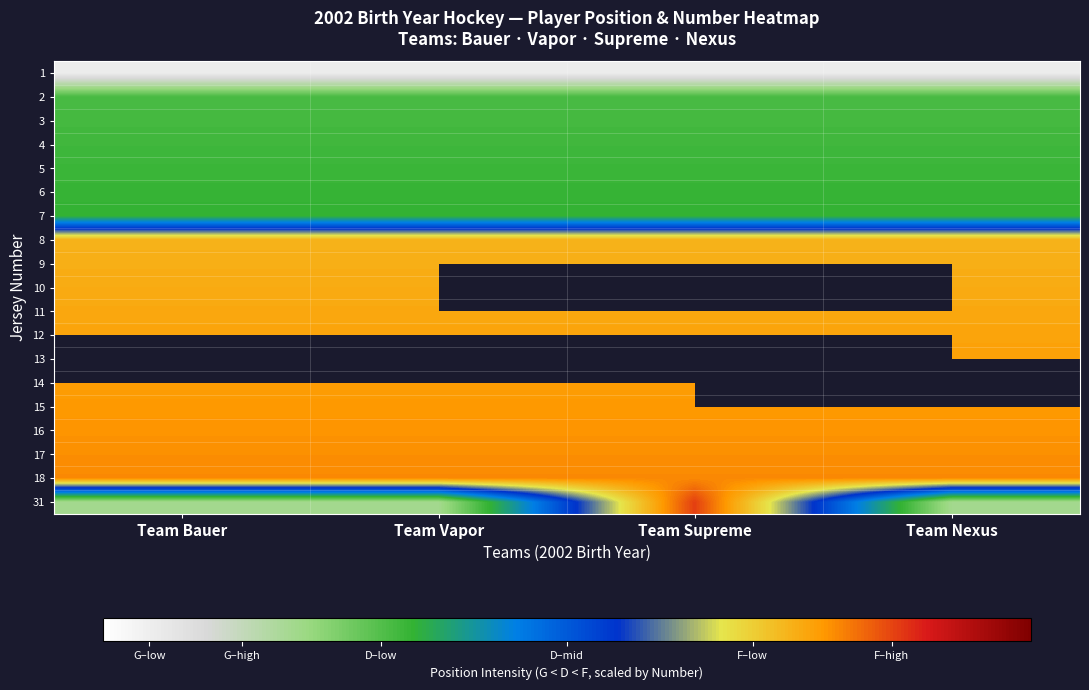

What is the maximum value shown in the chart?

8.6